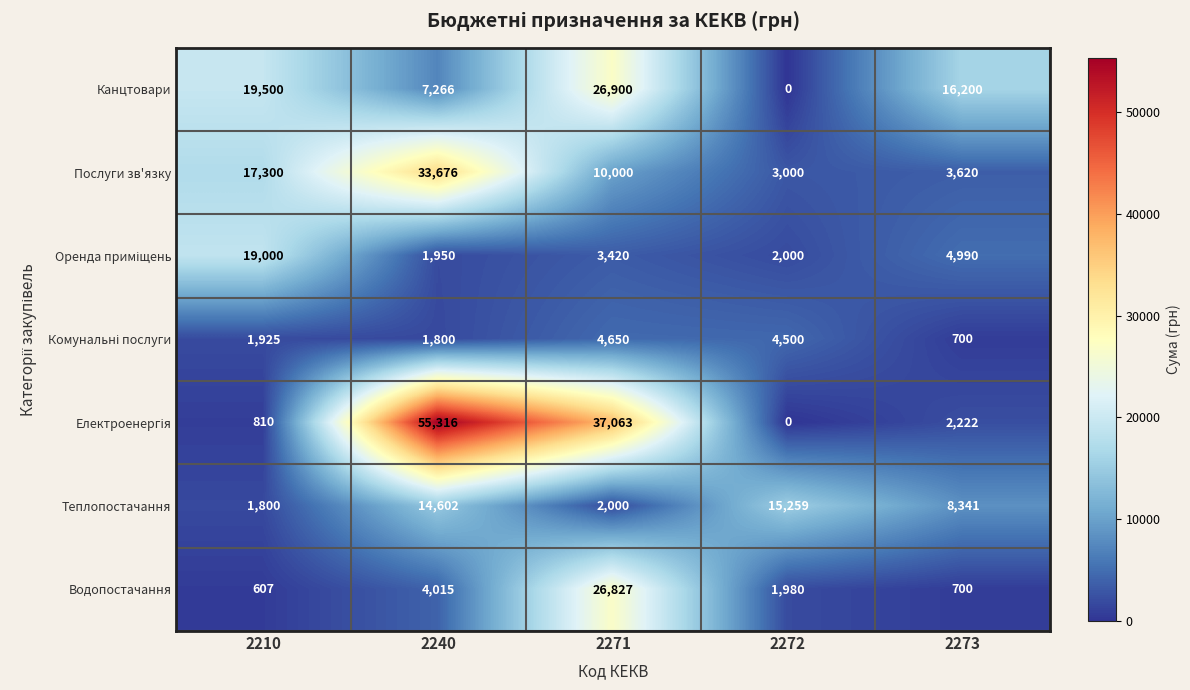

Where is Послуги зв'язку nearest to the value 18338?

2210